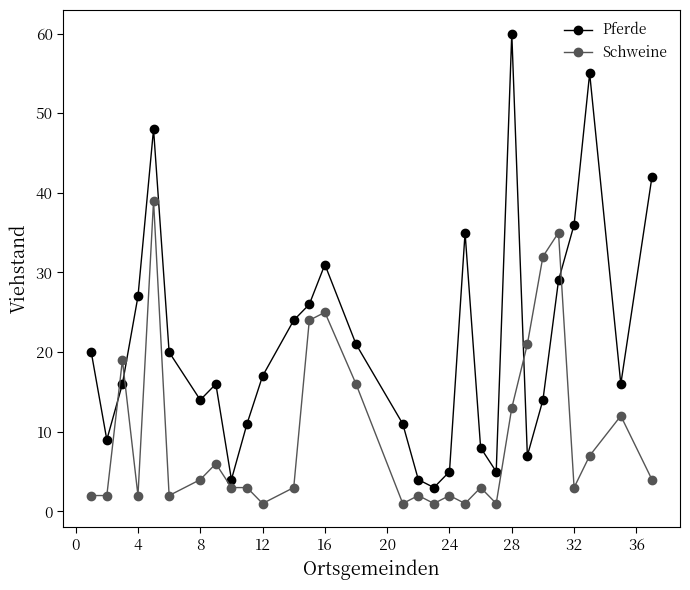

What is the average value of the Pferde series?

21